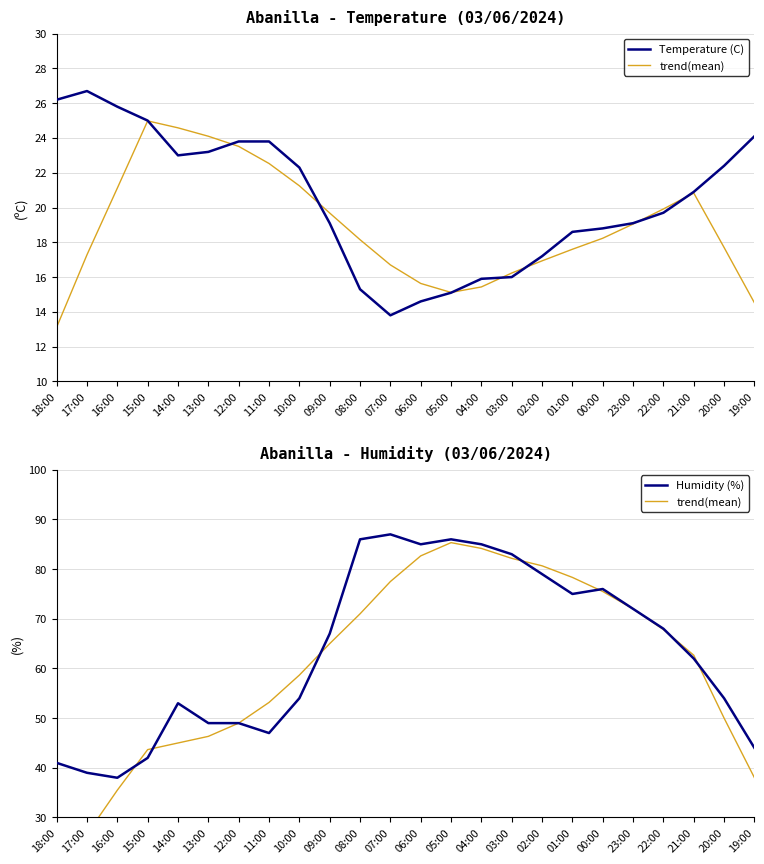

How many data points in Temperature (C) are less than 20?

12